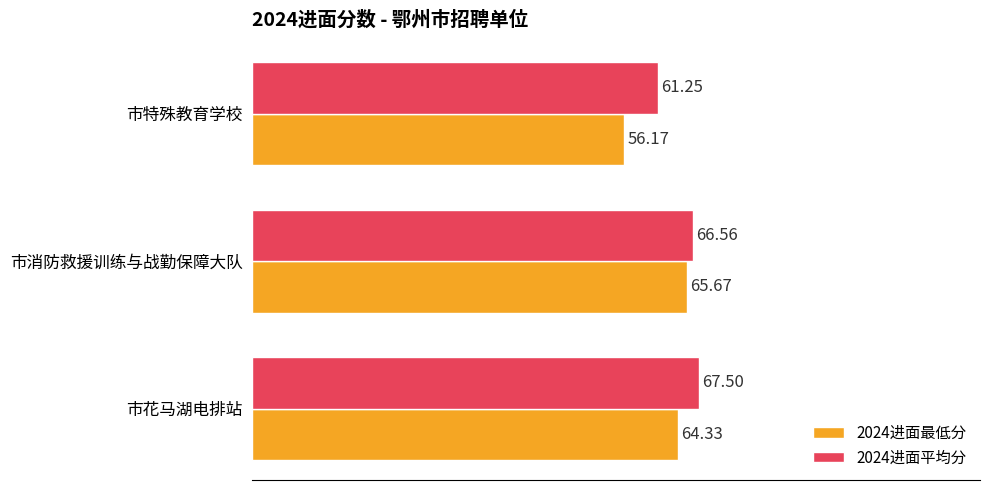

Between 市消防救援训练与战勤保障大队 and 市特殊教育学校, which series saw the biggest shift?

2024进面最低分